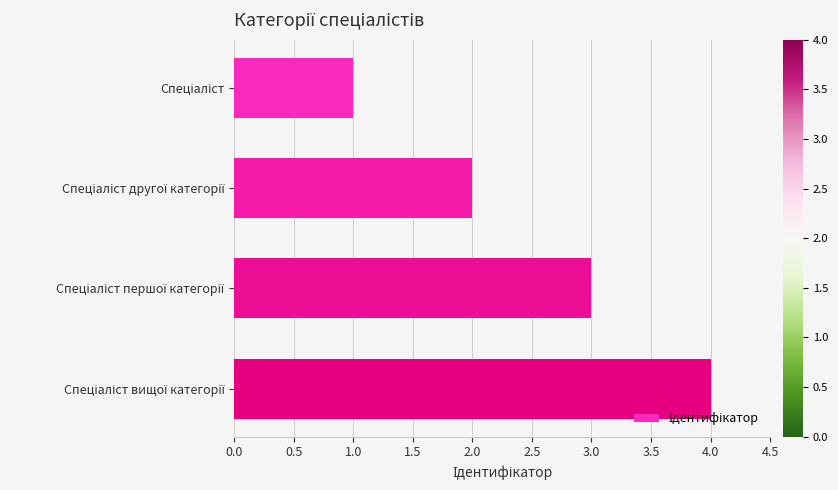

What is the sum of all values?

10